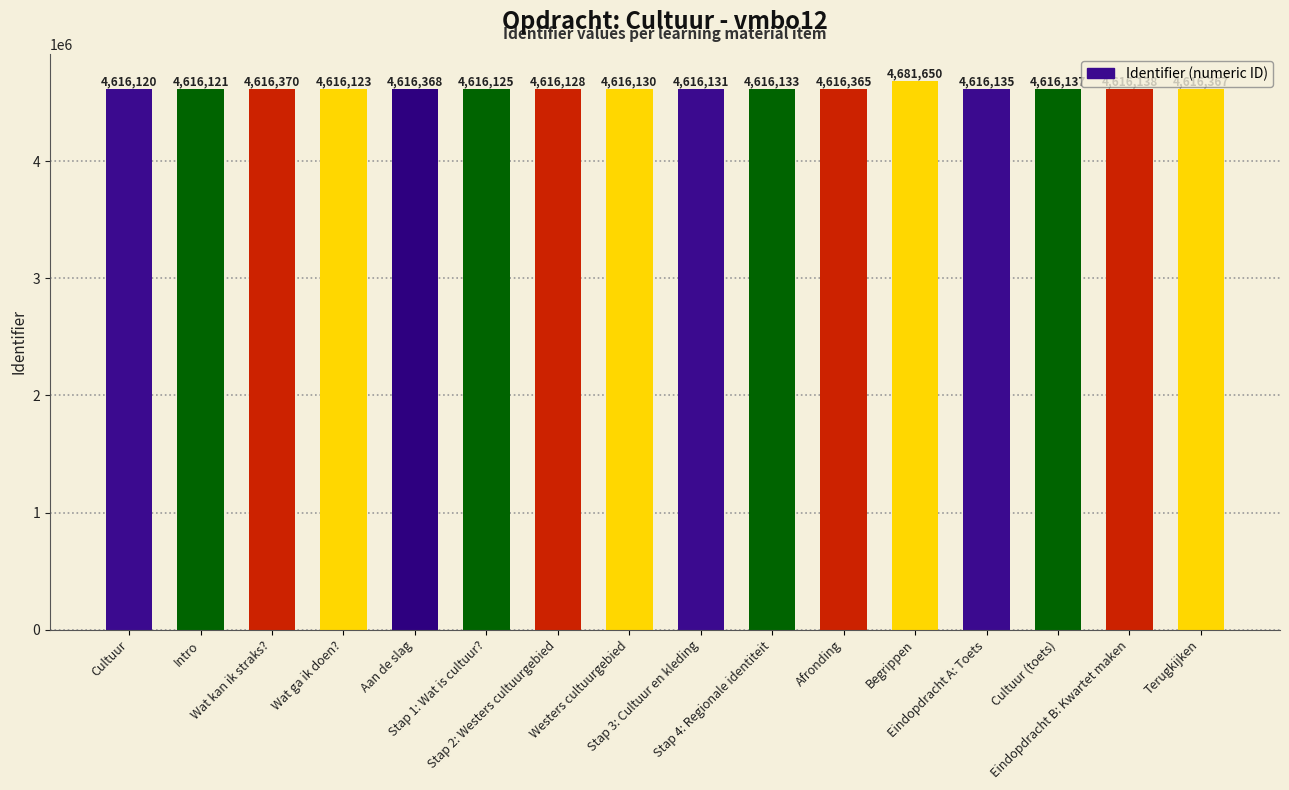

Reading left to right, transcribe all the data shown in this chart.

4616120	4616121	4616370	4616123	4616368	4616125	4616128	4616130	4616131	4616133	4616365	4681650	4616135	4616137	4616138	4616367